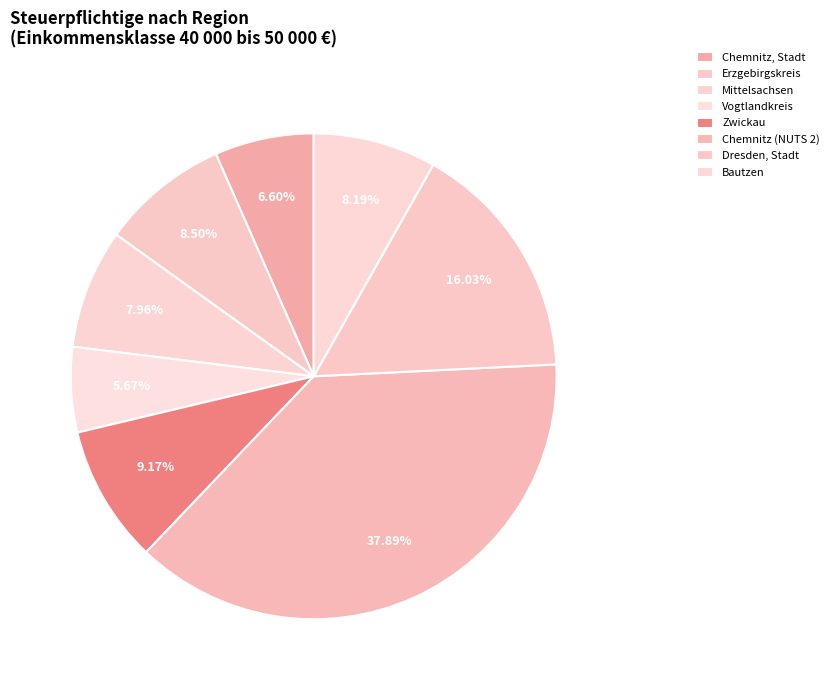

Is Bautzen the majority of the pie?

No